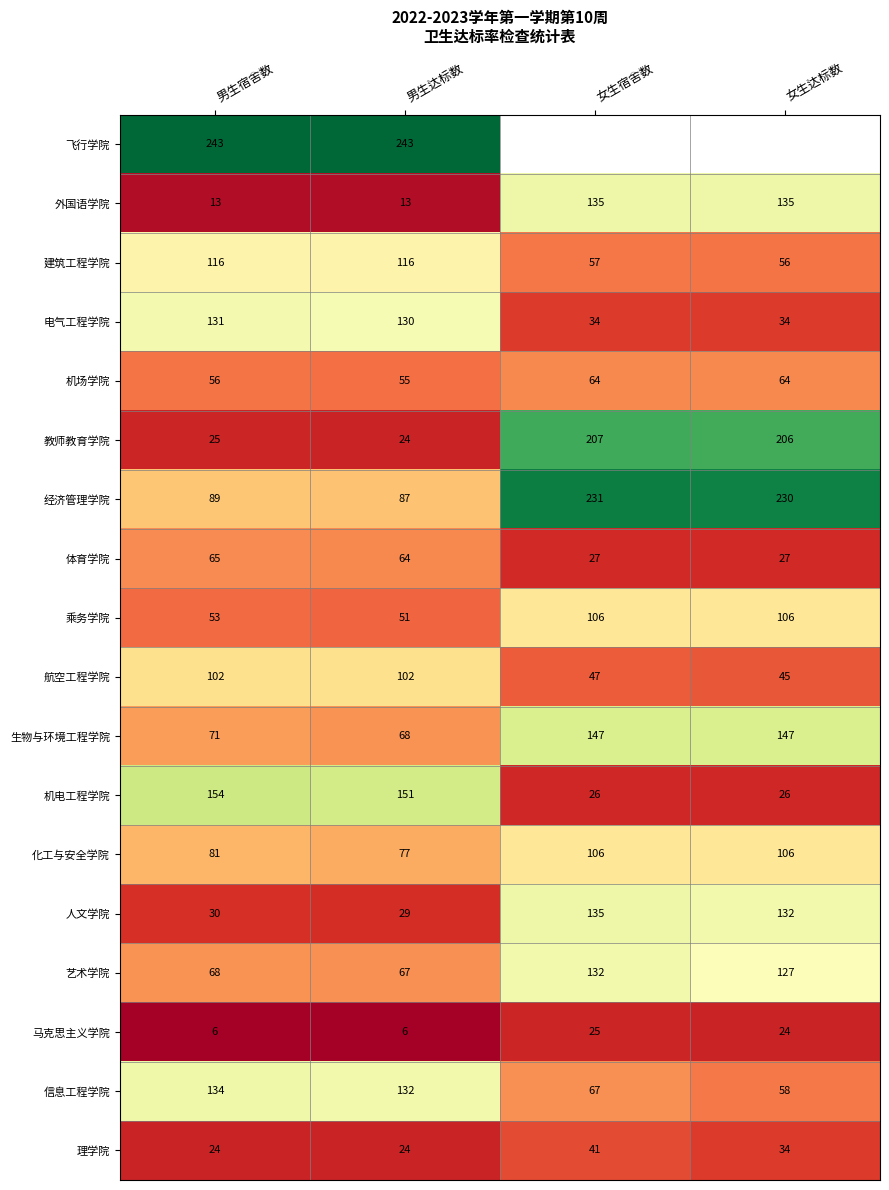

Rank the categories by 人文学院 value from lowest to highest.

男生达标数, 男生宿舍数, 女生达标数, 女生宿舍数